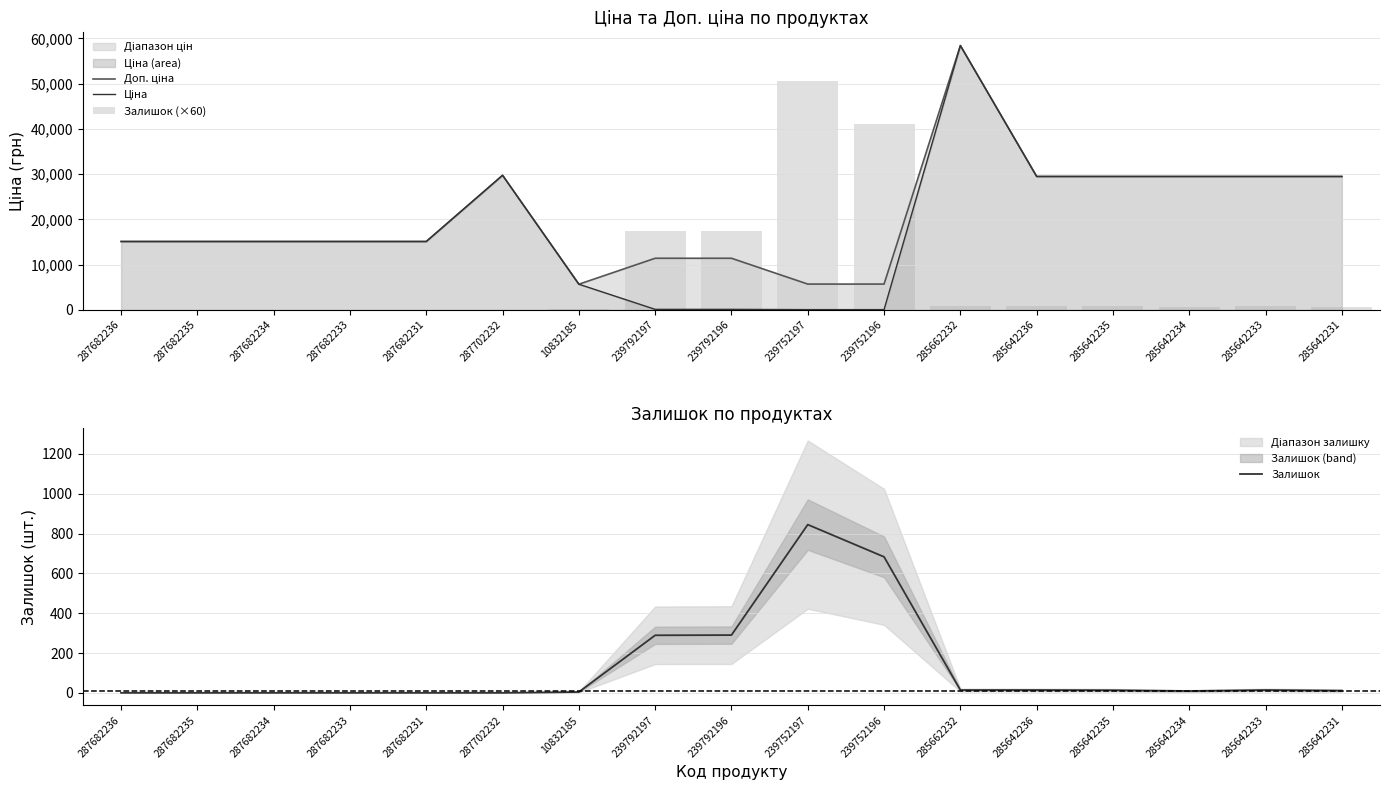

How many data points does each series have?

17